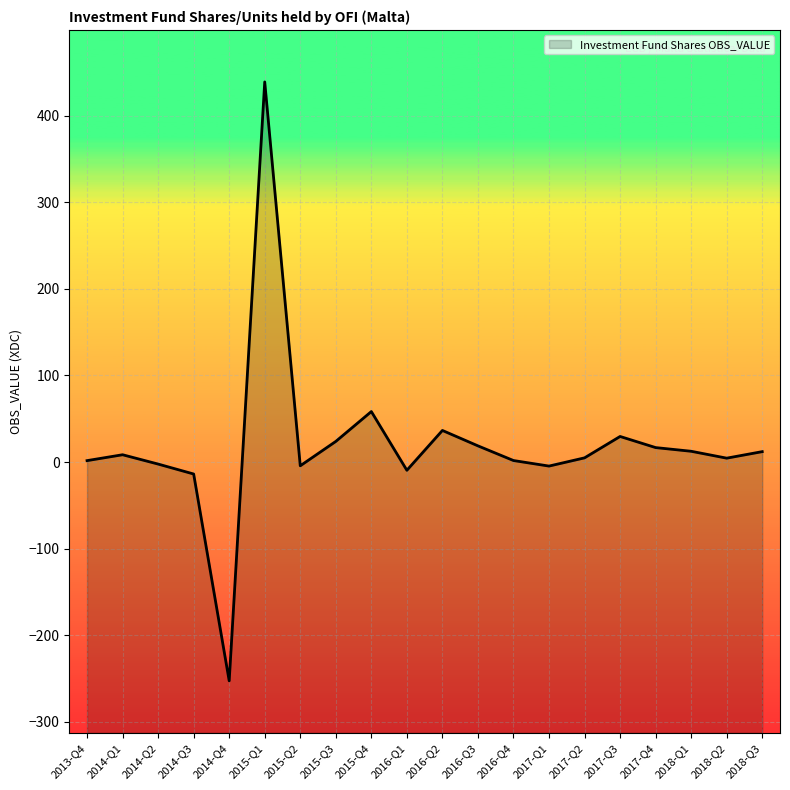

List the labels in order of value, largest first.

2015-Q1, 2015-Q4, 2016-Q2, 2017-Q3, 2015-Q3, 2016-Q3, 2017-Q4, 2018-Q1, 2018-Q3, 2014-Q1, 2017-Q2, 2018-Q2, 2016-Q4, 2013-Q4, 2014-Q2, 2015-Q2, 2017-Q1, 2016-Q1, 2014-Q3, 2014-Q4